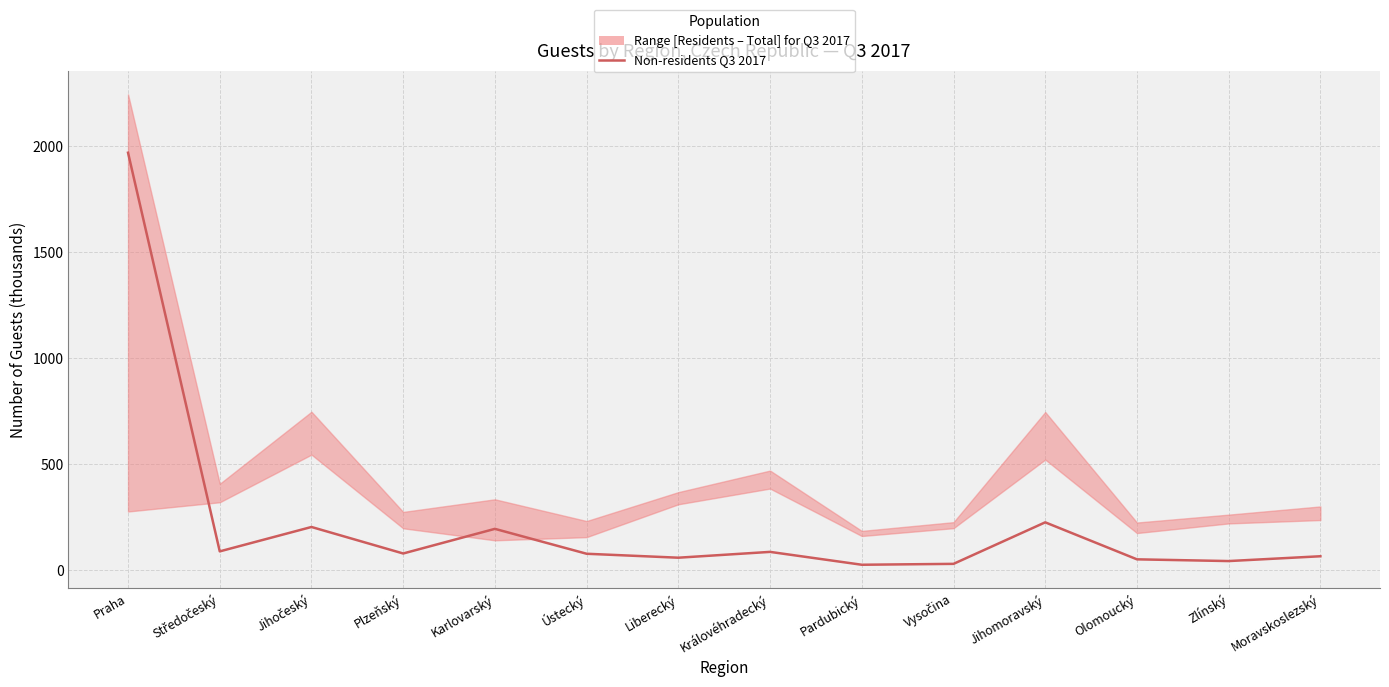

What is the sum of all values?

3181.2